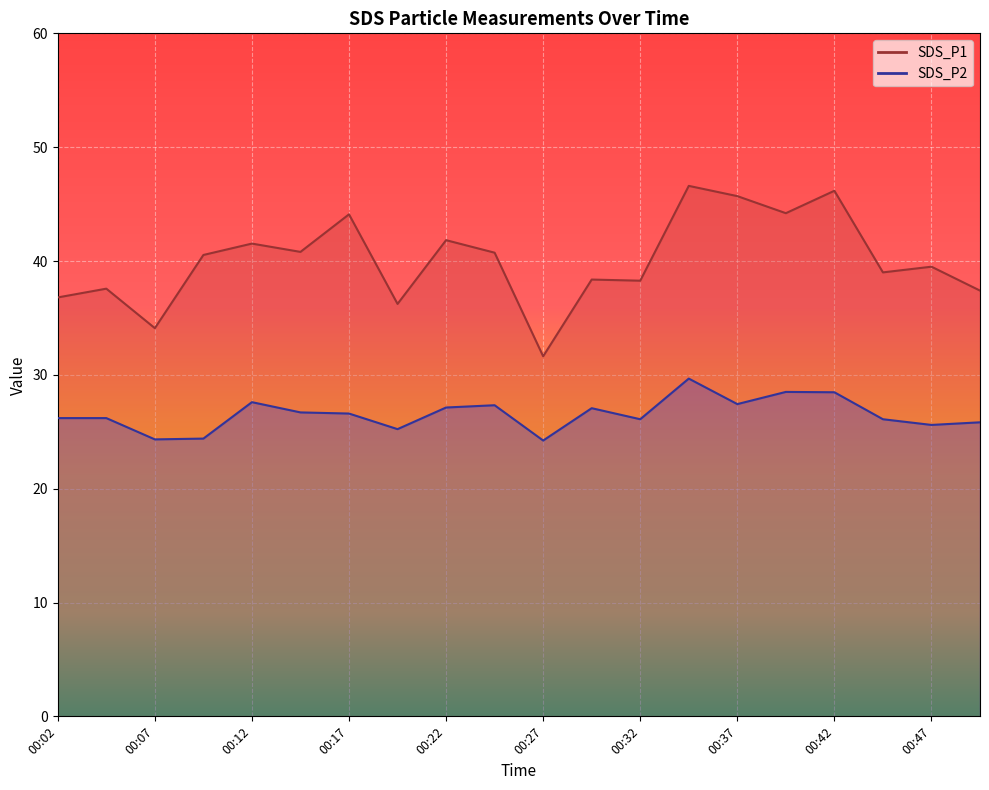

How many values in the SDS_P2 series exceed 26?

14